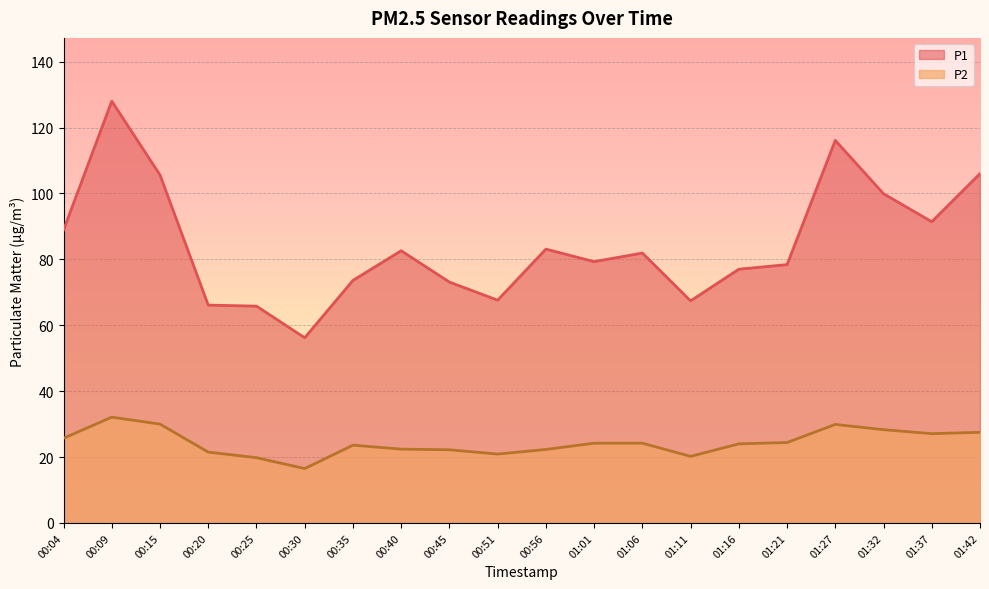

At which category does P1 reach its first local peak?

00:09